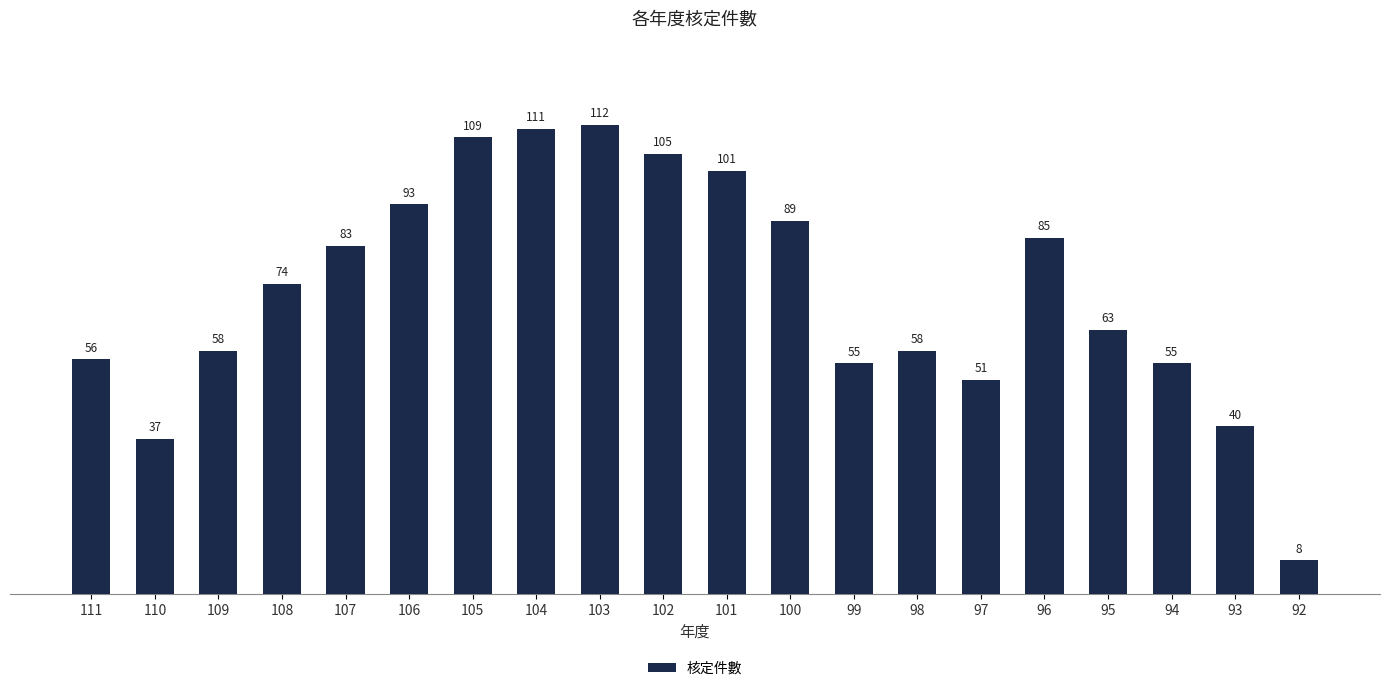

What is the minimum value shown in the chart?

8